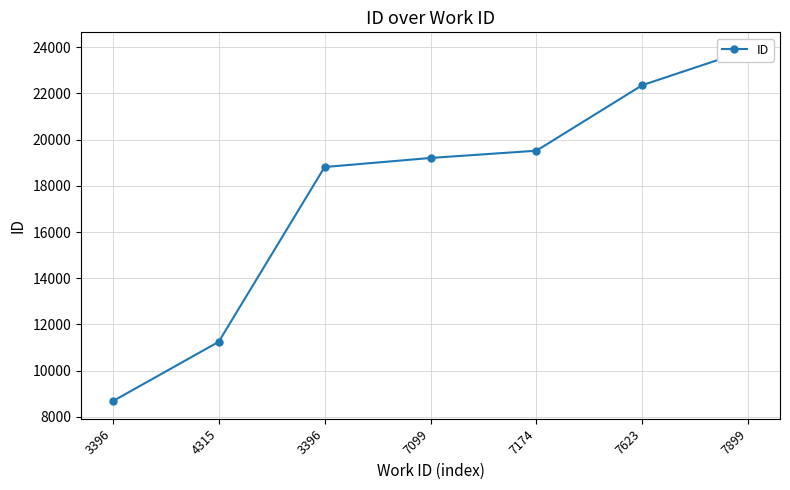

Reading left to right, extract all data points from this chart.

3396=8683	4315=11251	3396=18812	7099=19204	7174=19518	7623=22354	7899=23879